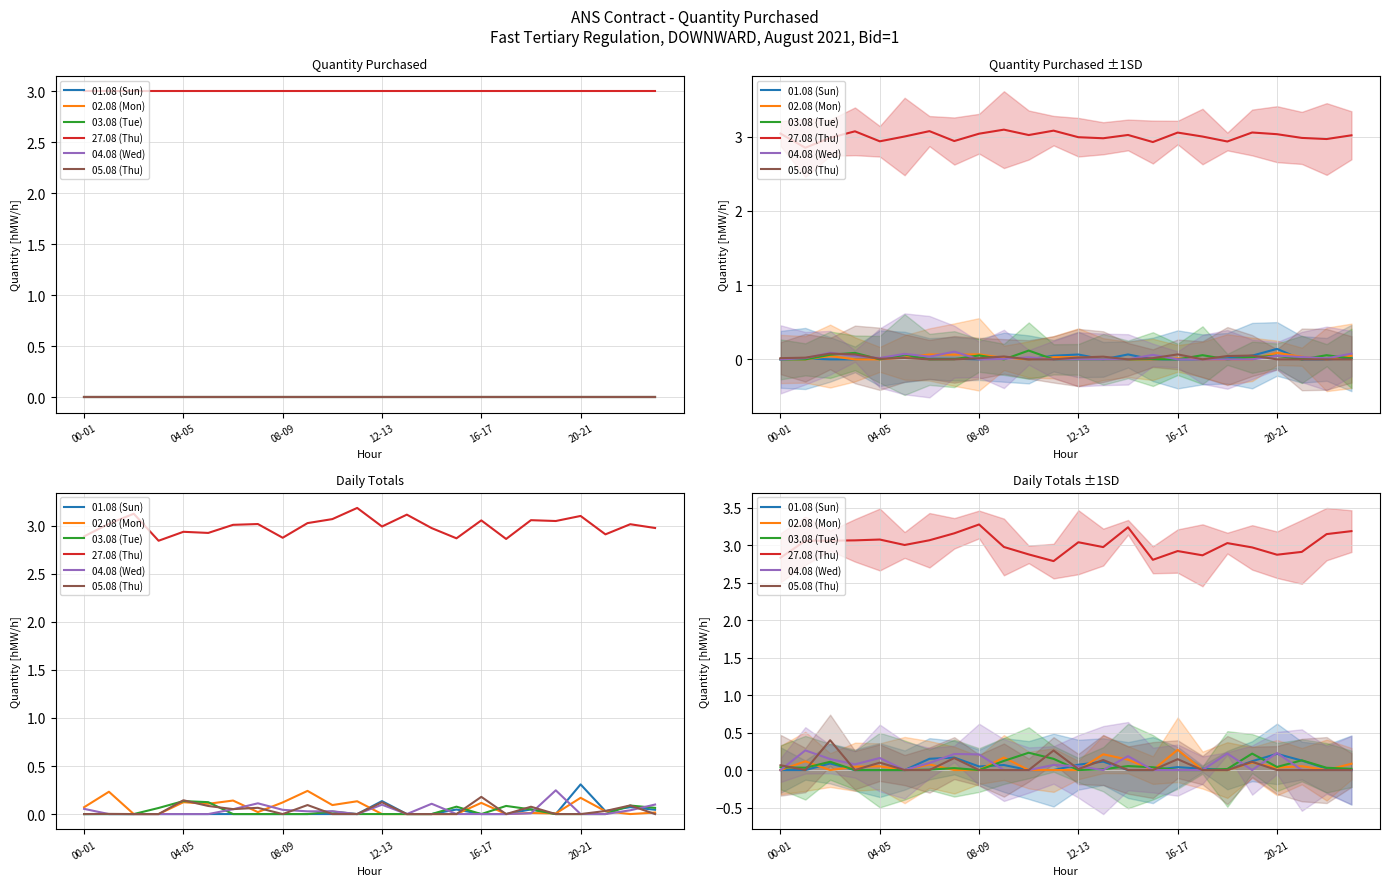

True or false: 04.08 (Wed) has a value of 0.1 at 12-13.

False